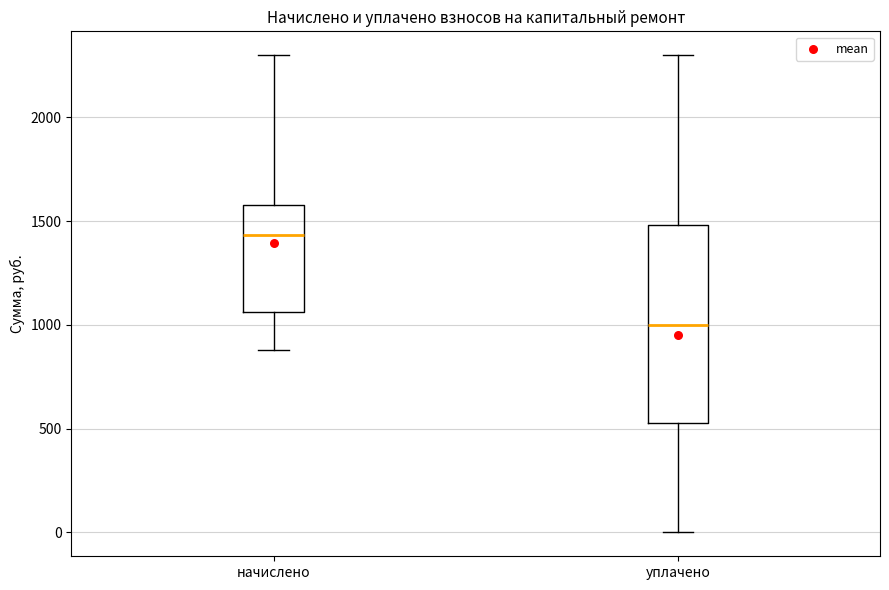

Where does the upper whisker of the box for уплачено end on the y-axis? The values are not printed on the chart, so give them approximately, as read against the axis.

2300